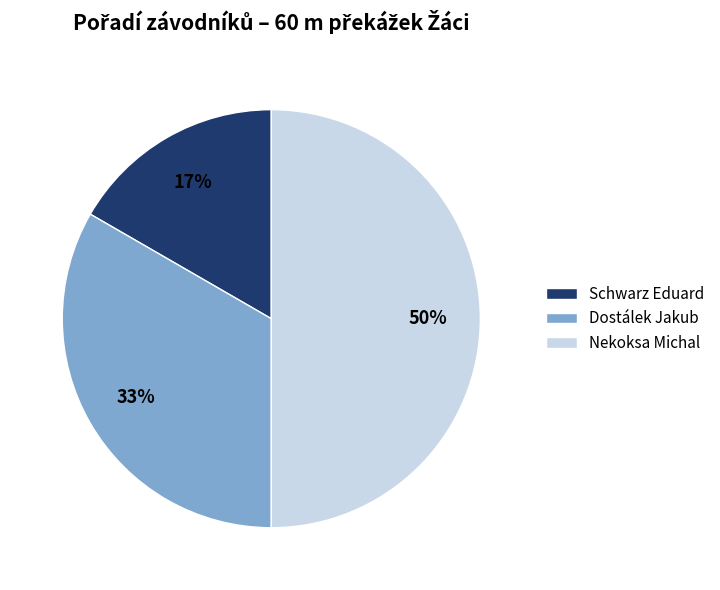

To the nearest percent, what is the combined percentage of Nekoksa Michal and Dostálek Jakub?

83%